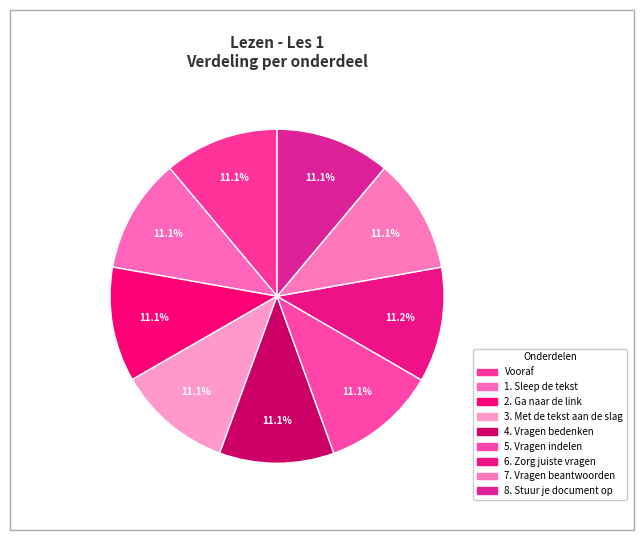

How many slices are in this pie chart?

9